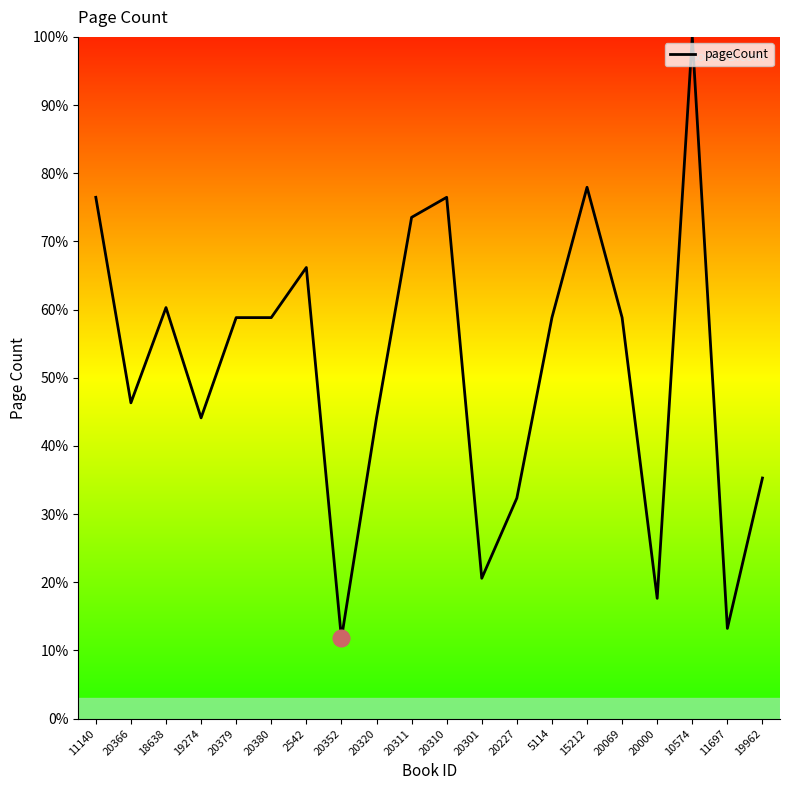

Reading right to left, what are all the values shown in this chart?

19962=35.3	11697=13.2	10574=100.0	20000=17.6	20069=58.8	15212=77.9	5114=58.8	20227=32.4	20301=20.6	20310=76.5	20311=73.5	20320=44.1	20352=11.8	2542=66.2	20380=58.8	20379=58.8	19274=44.1	18638=60.3	20366=46.3	11140=76.5